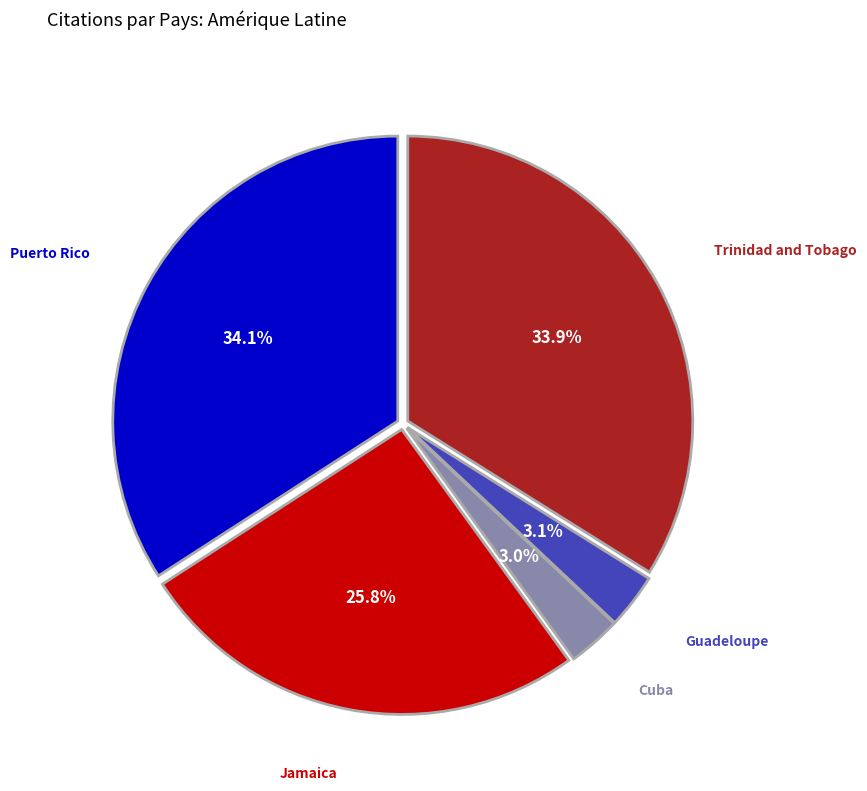

True or false: Cuba accounts for 3% of the total.

True